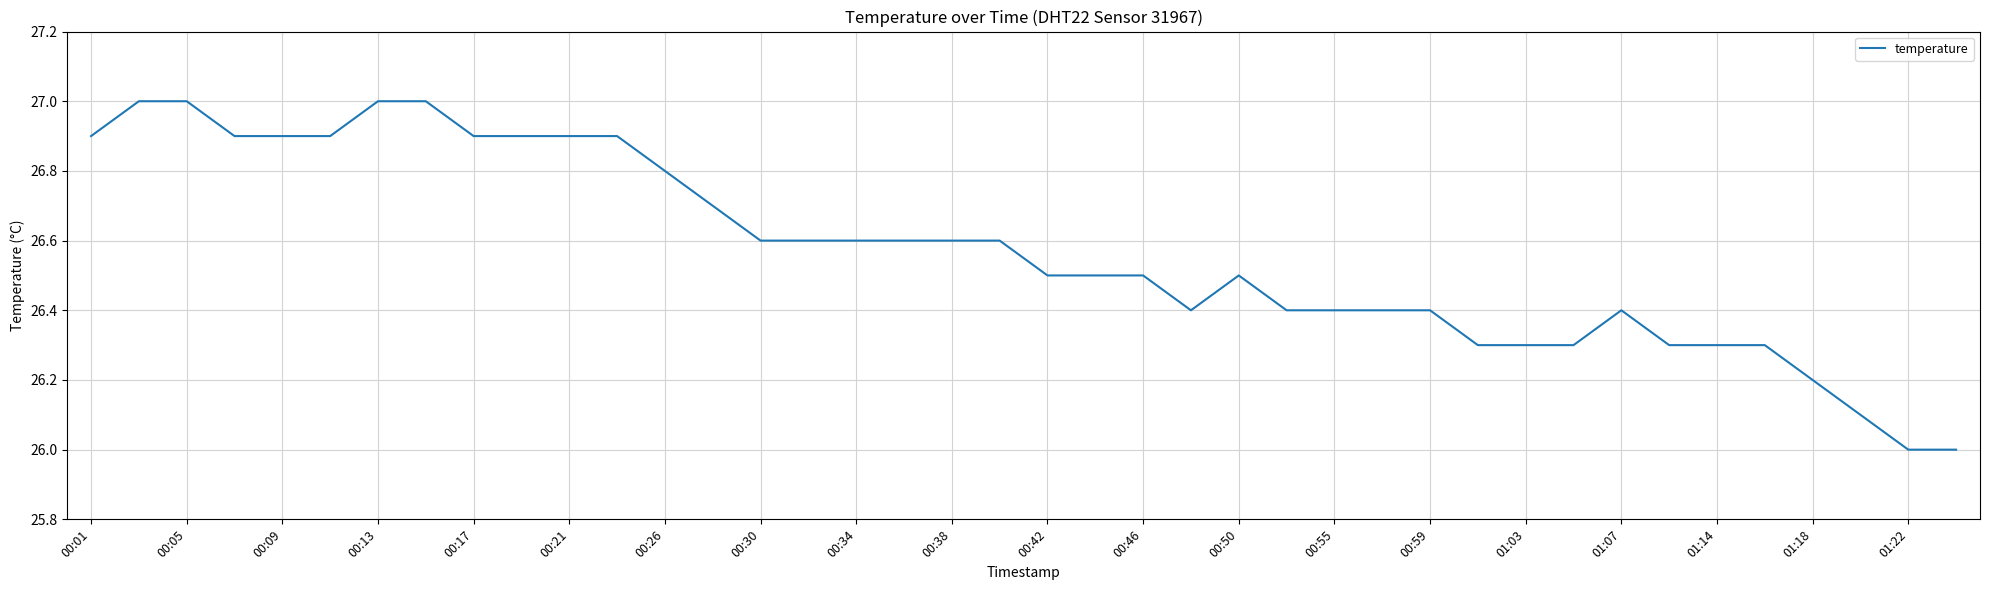

What is the maximum value shown in the chart?

27.0